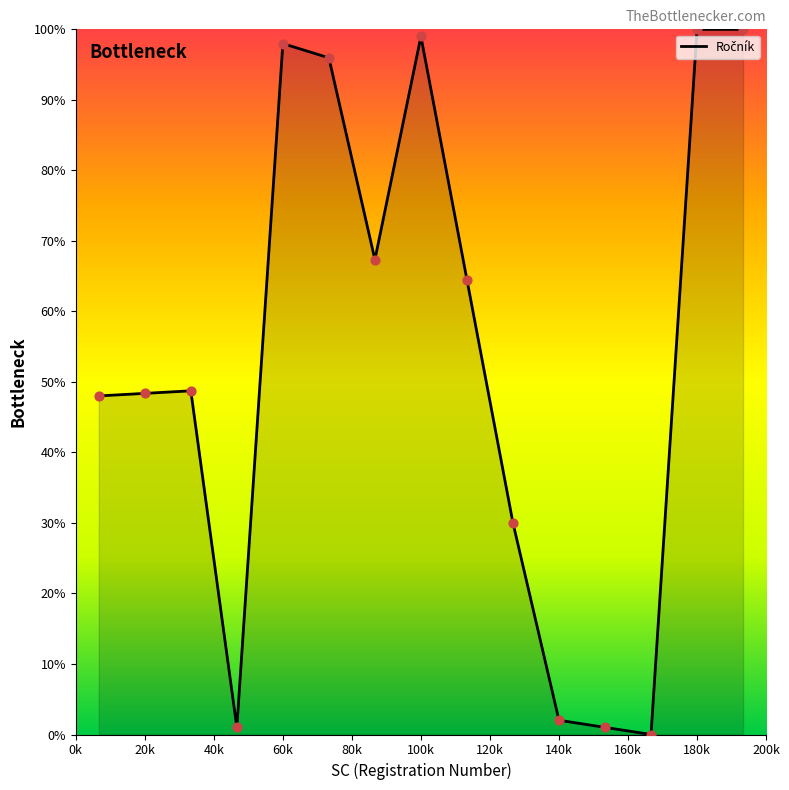

What is the greatest value displayed?

100.0